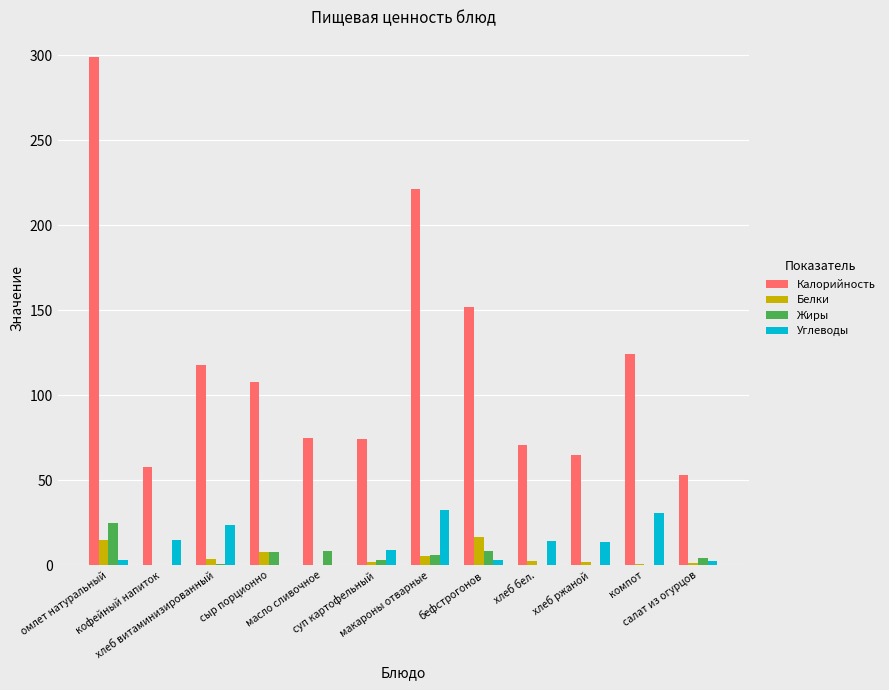

What are all the series names shown in the legend?

Калорийность, Белки, Жиры, Углеводы